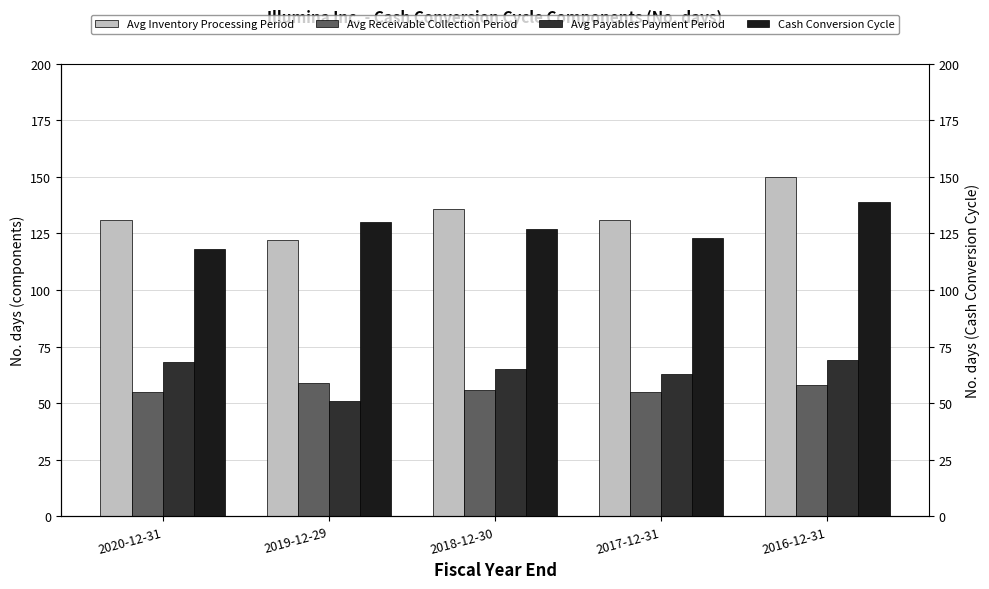

Reading right to left, transcribe all the data shown in this chart.

Avg Inventory Processing Period: 2016-12-31=150	2017-12-31=131	2018-12-30=136	2019-12-29=122	2020-12-31=131
Avg Receivable Collection Period: 2016-12-31=58	2017-12-31=55	2018-12-30=56	2019-12-29=59	2020-12-31=55
Avg Payables Payment Period: 2016-12-31=69	2017-12-31=63	2018-12-30=65	2019-12-29=51	2020-12-31=68
Cash Conversion Cycle: 2016-12-31=139	2017-12-31=123	2018-12-30=127	2019-12-29=130	2020-12-31=118